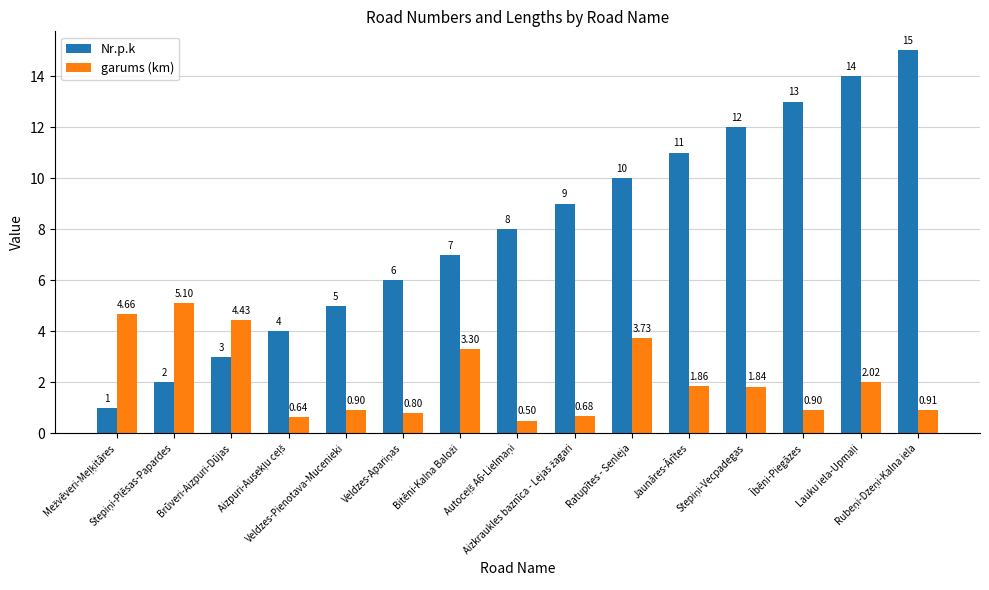

List the series in order of their peak value, highest first.

Nr.p.k, garums (km)